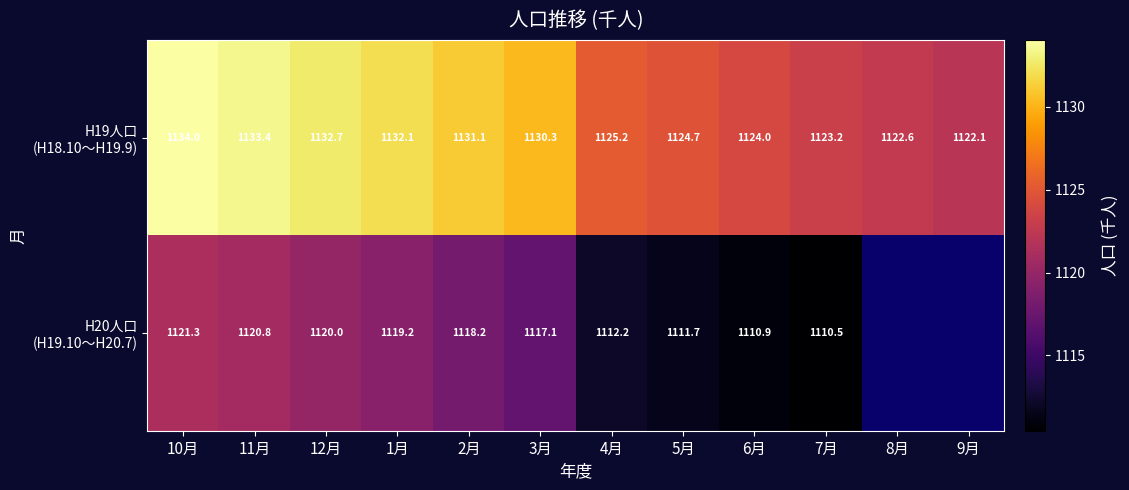

Which series has the largest range (max minus min)?

H19人口 (H18.10～H19.9)